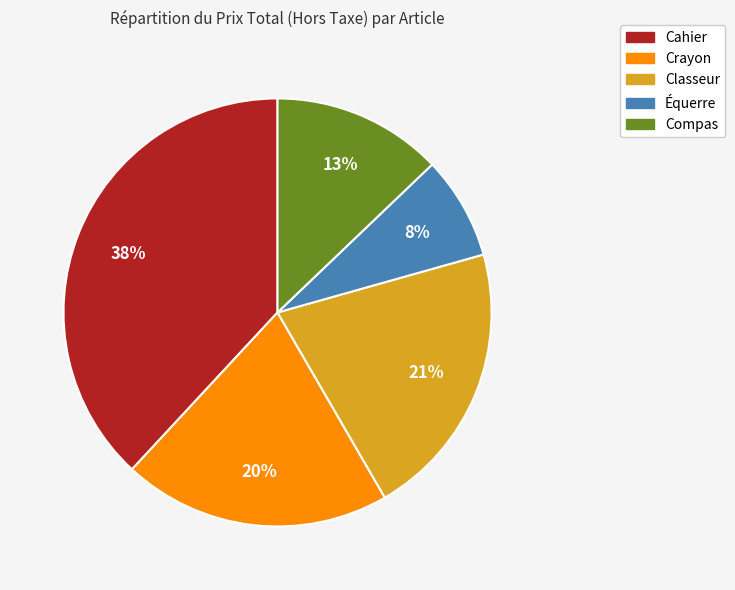

What percentage is the Équerre slice, to the nearest percent?

8%